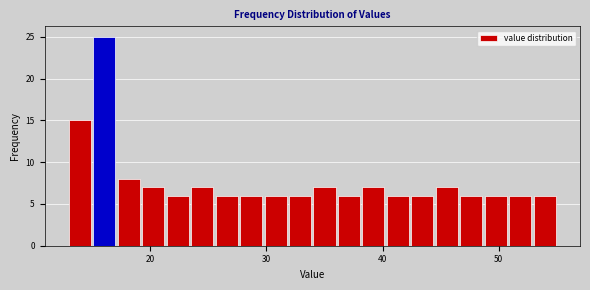

Around what value on the x-axis is the tallest bar? Give the approximate position of its centre, as read against the axis.

16